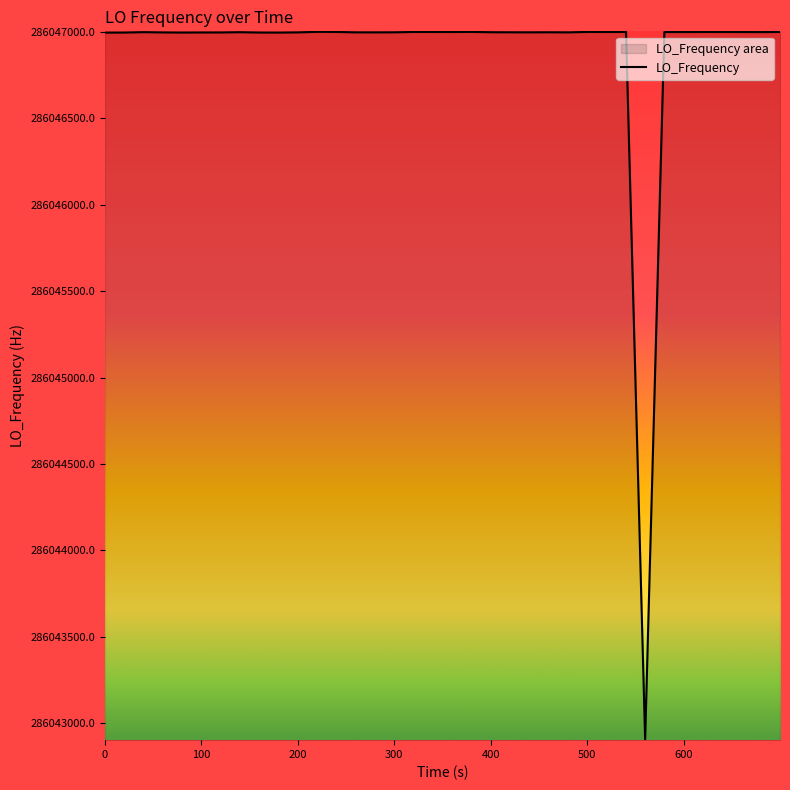

What is the smallest value displayed?

286042905.1